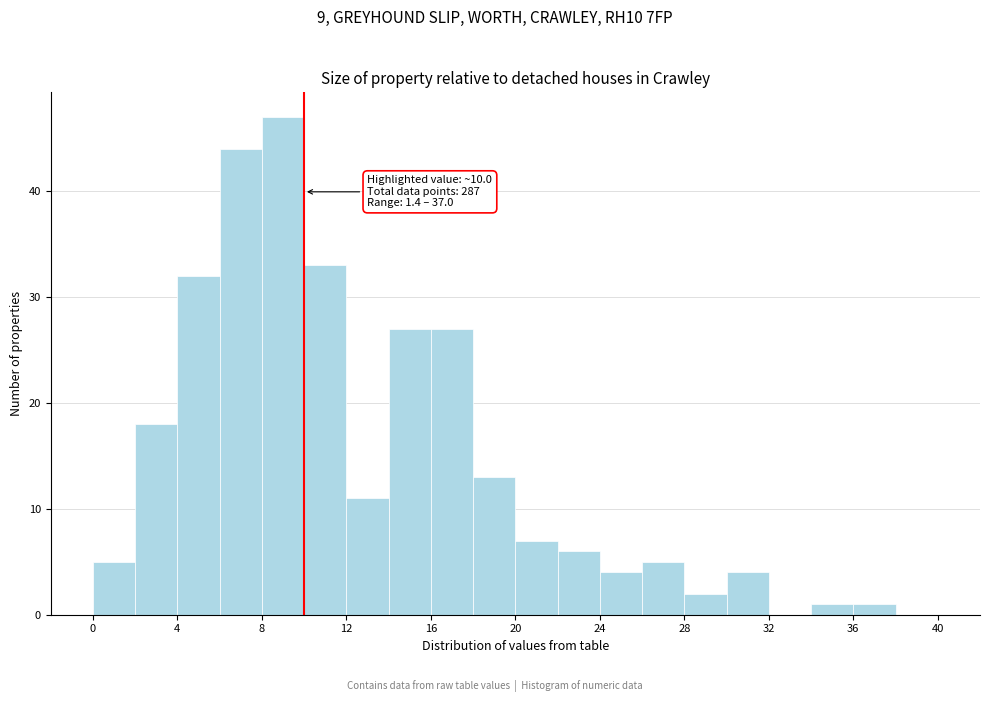

Which range on the x-axis has the tallest bar?

8 to 10